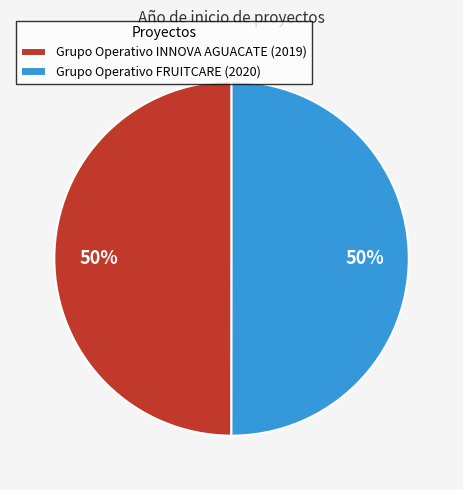

Do Grupo Operativo INNOVA AGUACATE (2019) and Grupo Operativo FRUITCARE (2020) together represent more than half of the pie?

Yes